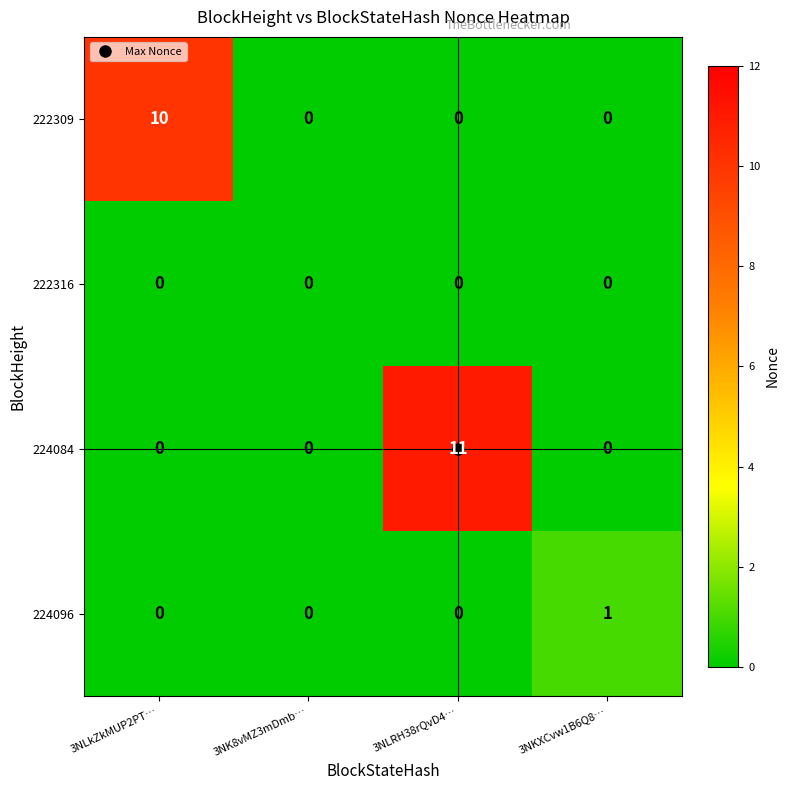

Is it true that 222309 equals 10 at 3NLkZkMUP2PT…?

True